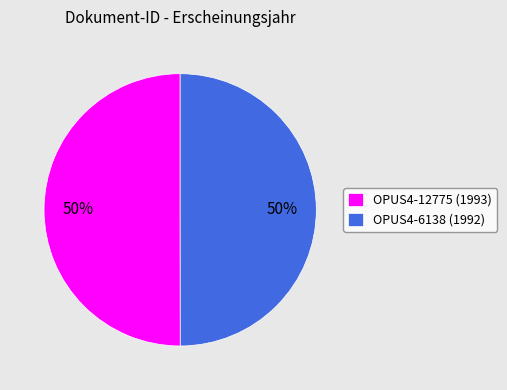

Is the sum of OPUS4-6138 (1992) and OPUS4-12775 (1993) greater than half?

Yes